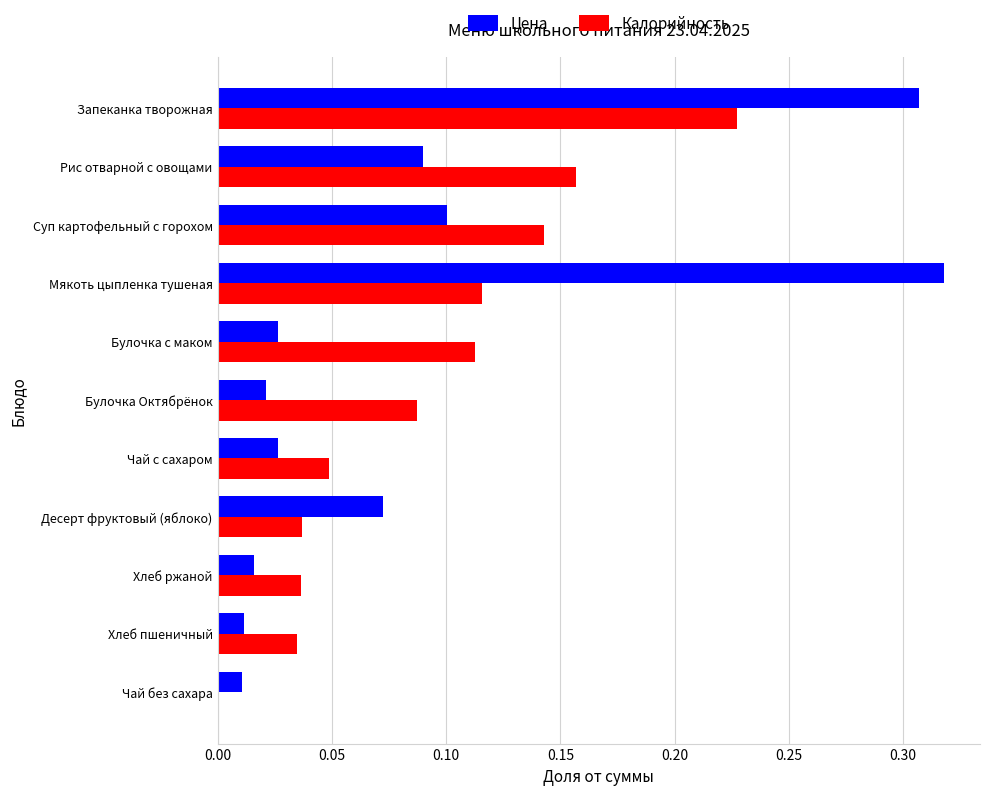

At which category is the sum across all series the highest?

Запеканка творожная